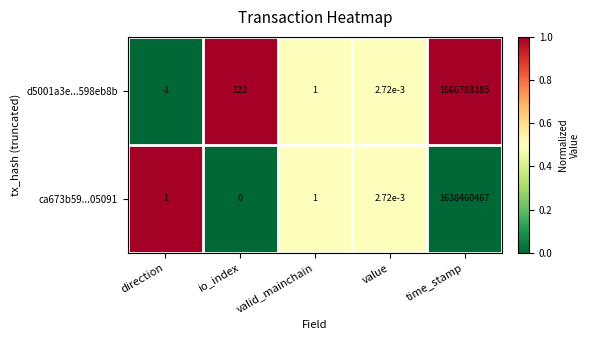

What is the difference between the highest and lowest values at direction?

2.0